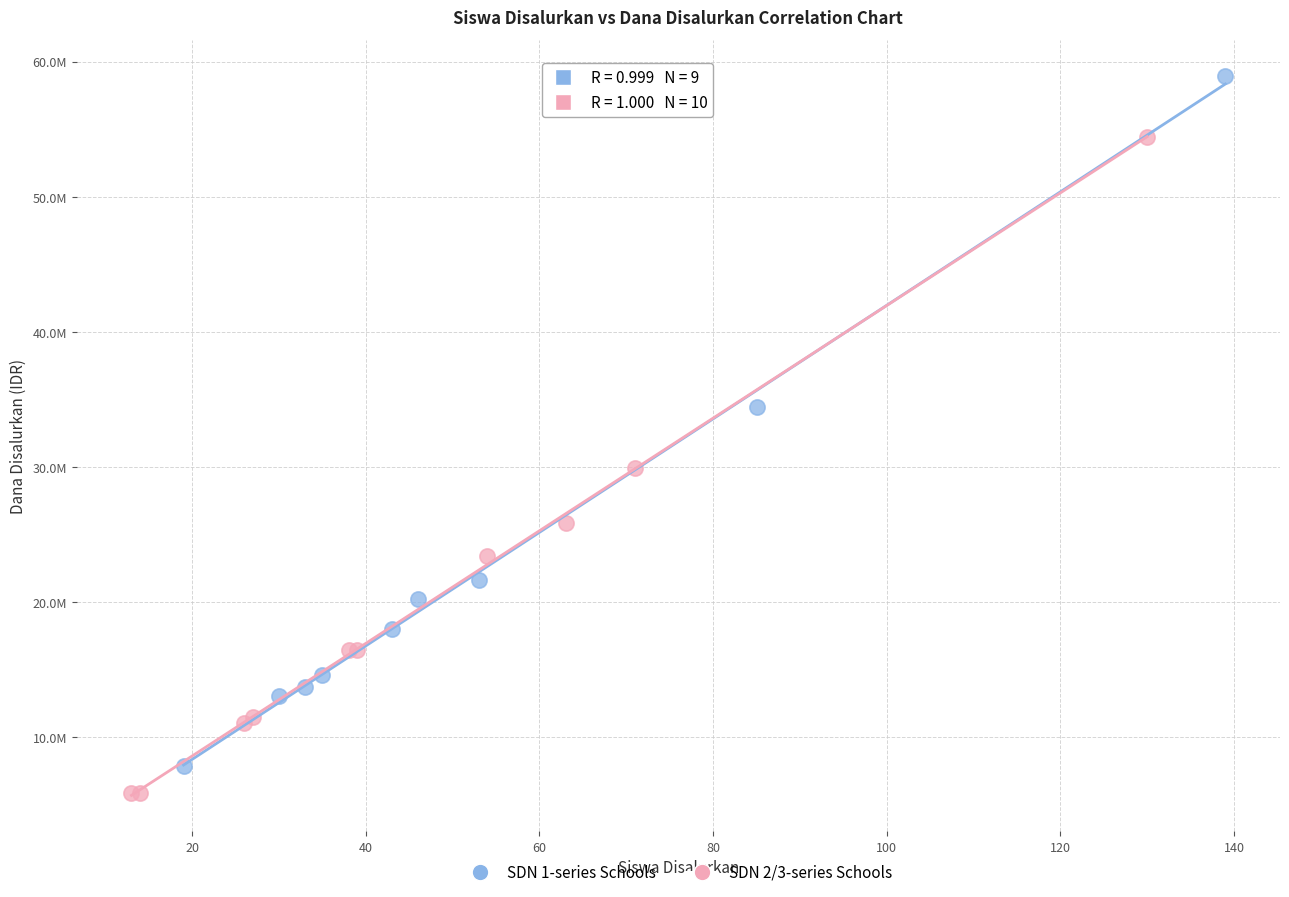

Which series reaches the minimum Y coordinate?

SDN 2/3-series Schools